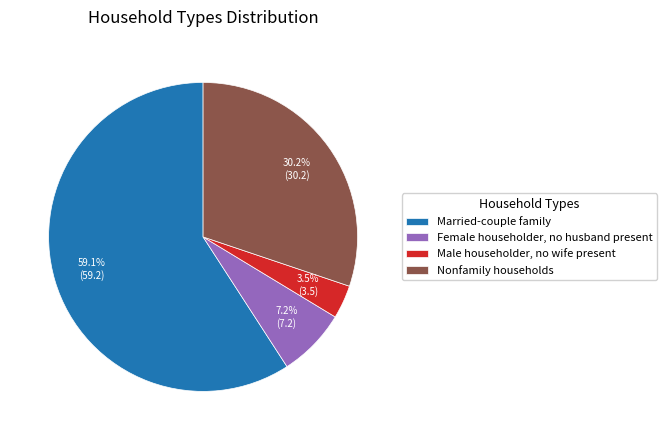

What is the total percentage of Male householder, no wife present and Female householder, no husband present?

10.7%